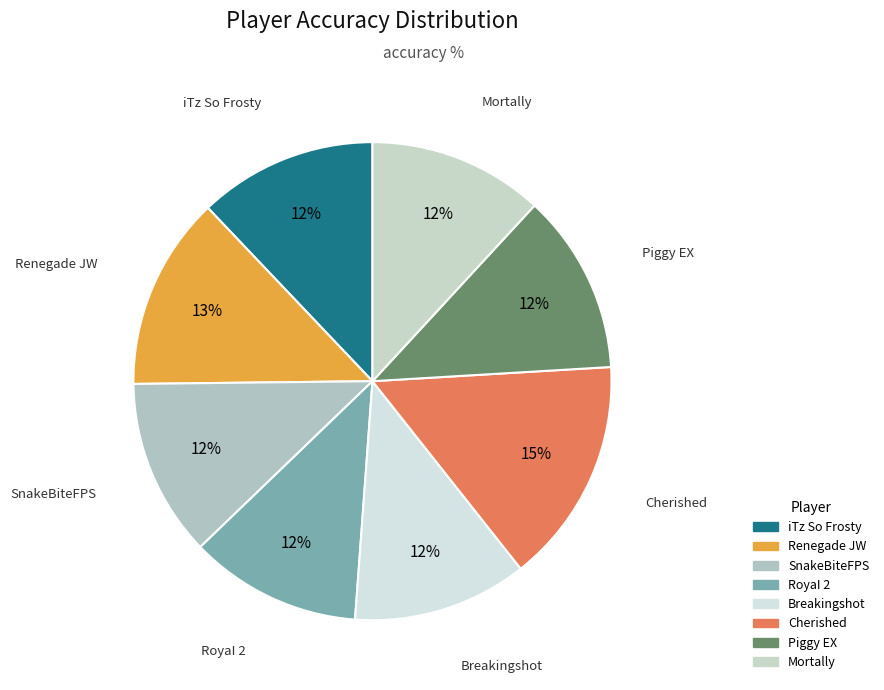

Count the number of slices in the pie.

8